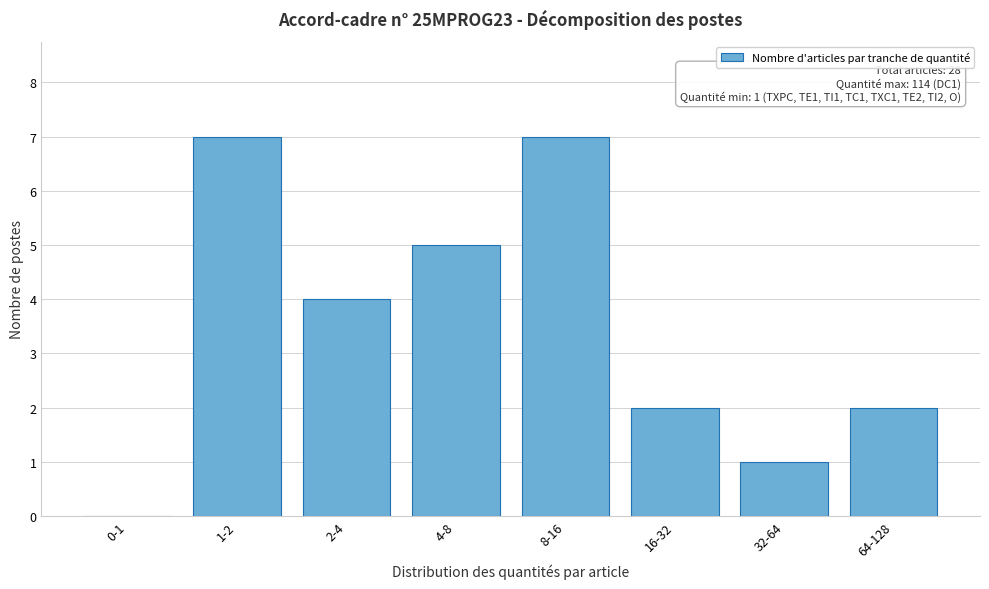

Reading left to right, what are all the values shown in this chart?

0-1=0	1-2=7	2-4=4	4-8=5	8-16=7	16-32=2	32-64=1	64-128=2